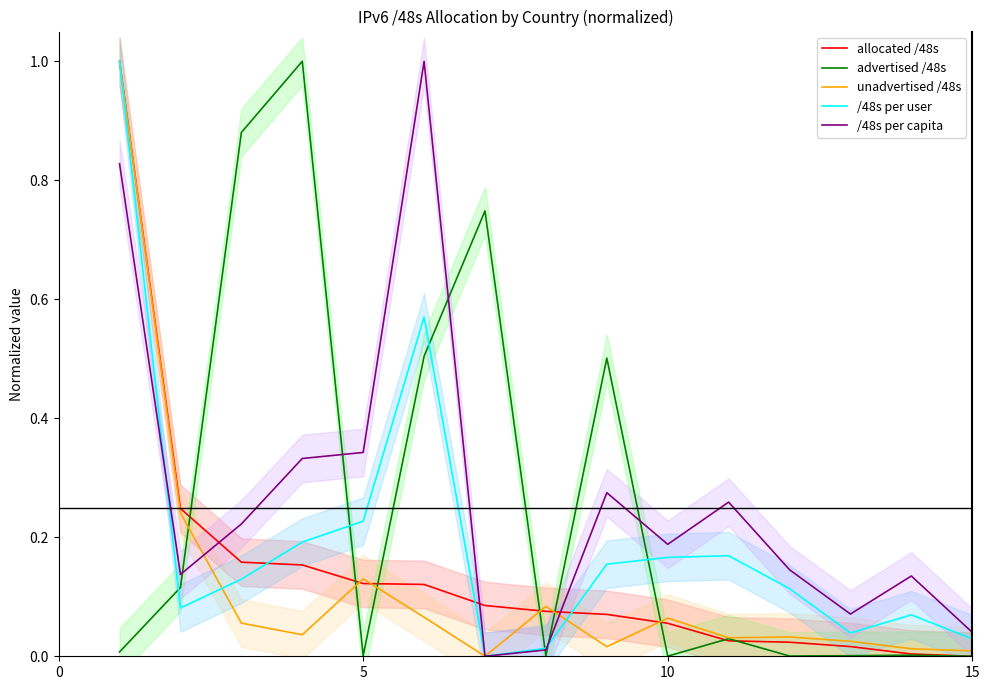

True or false: allocated /48s has more than 0 points higher than both neighbors.

False